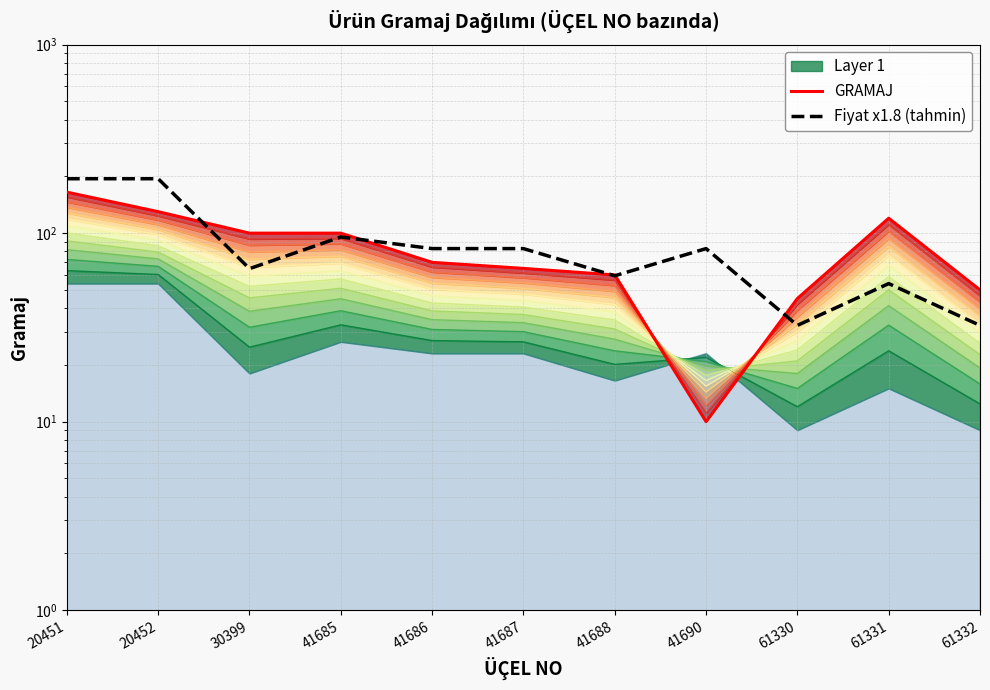

Which category has the lowest value in the Fiyat x1.8 (tahmin) series?

61330